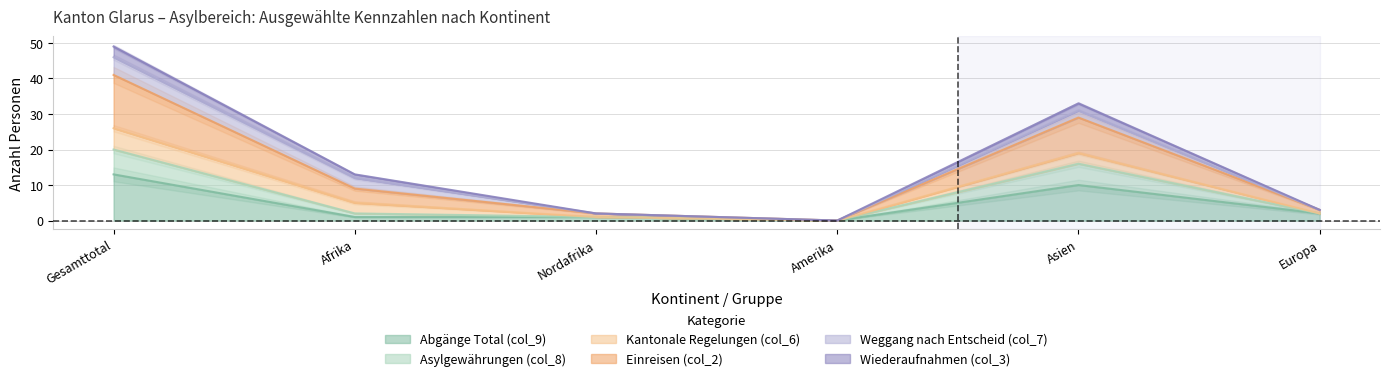

Between Nordafrika and Amerika, which is larger?

Nordafrika